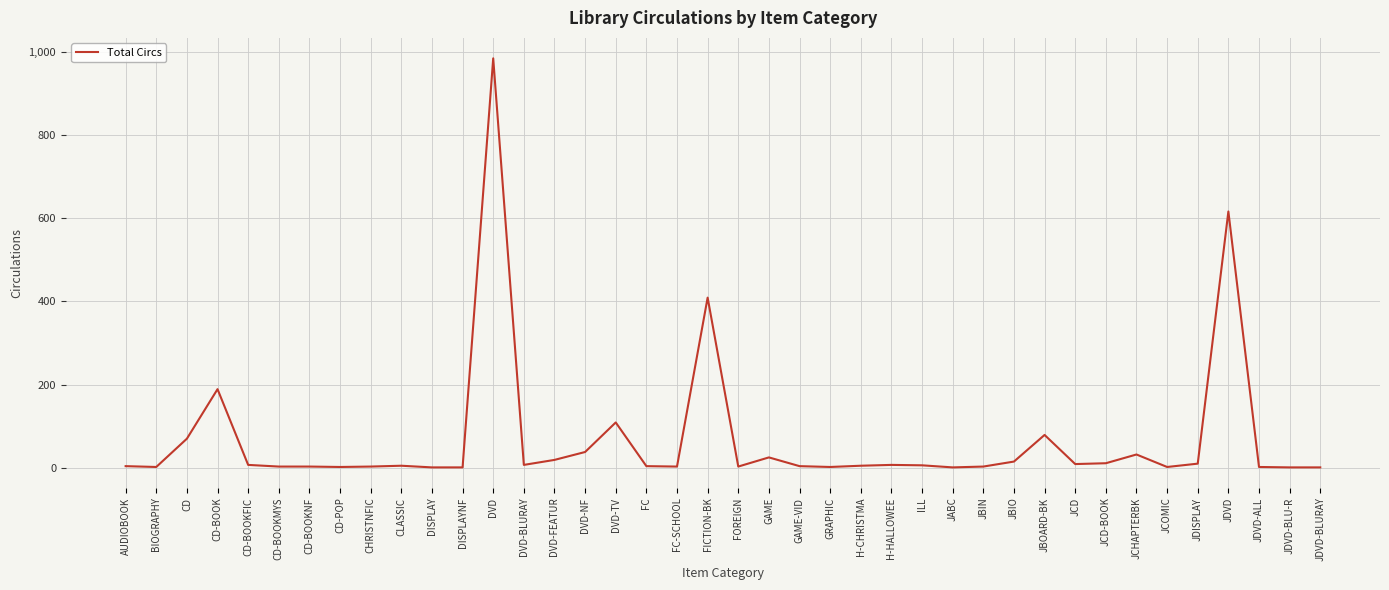

What position from the right is DVD-NF?

25